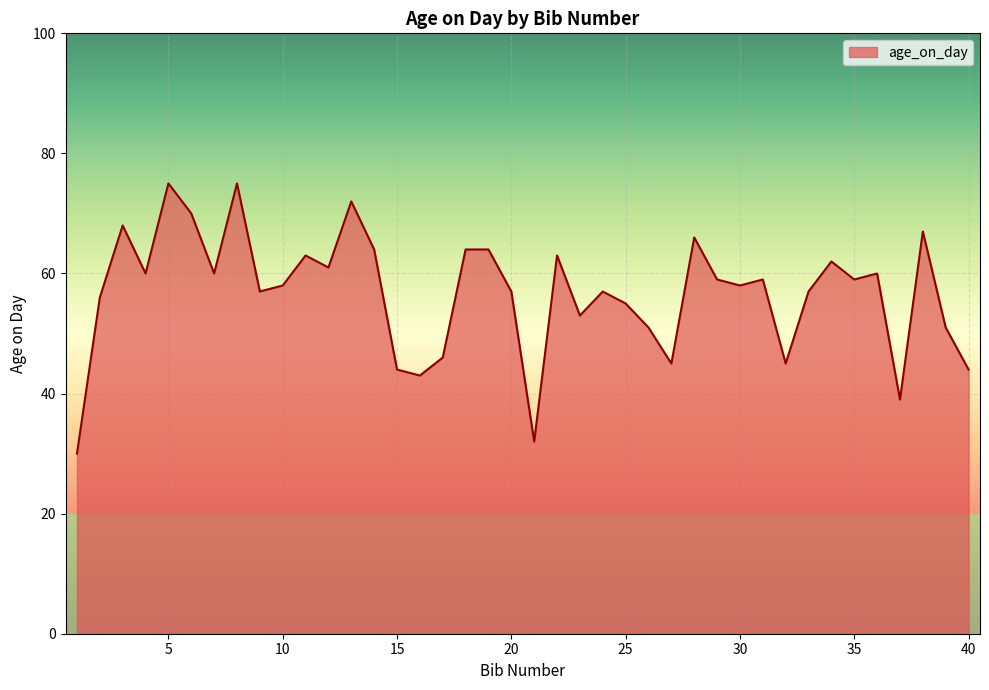

What is the difference between the maximum and minimum values?

45